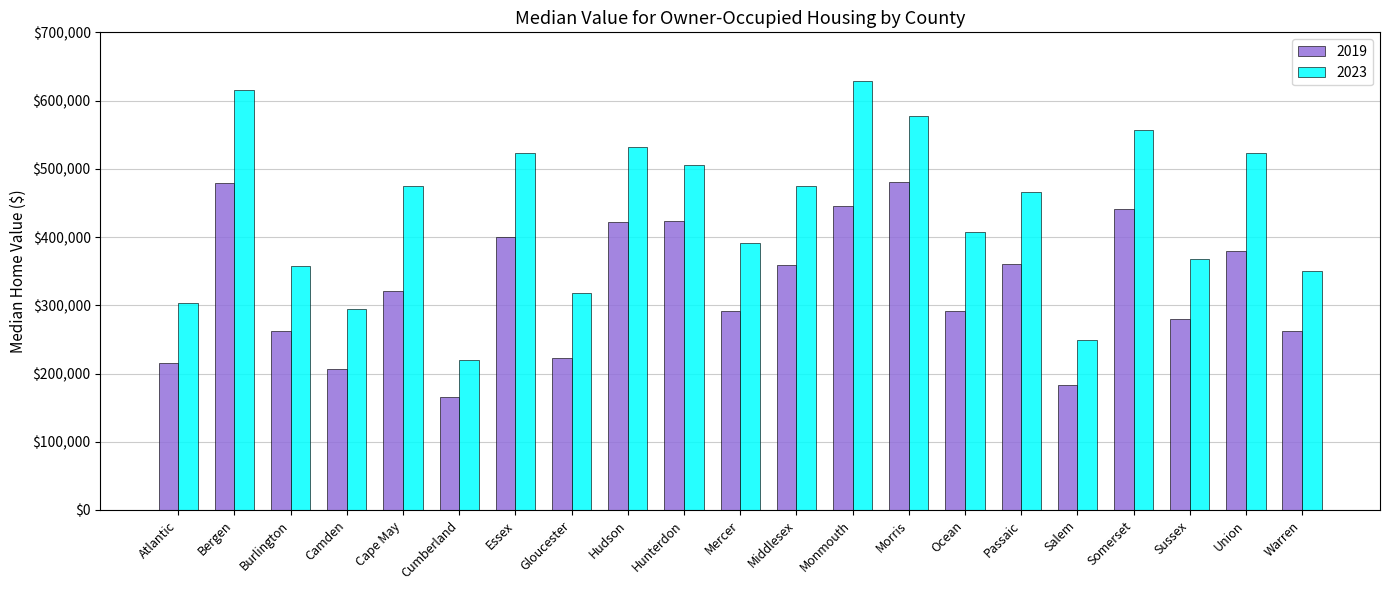

Which series changed the most between Sussex and Union?

2023